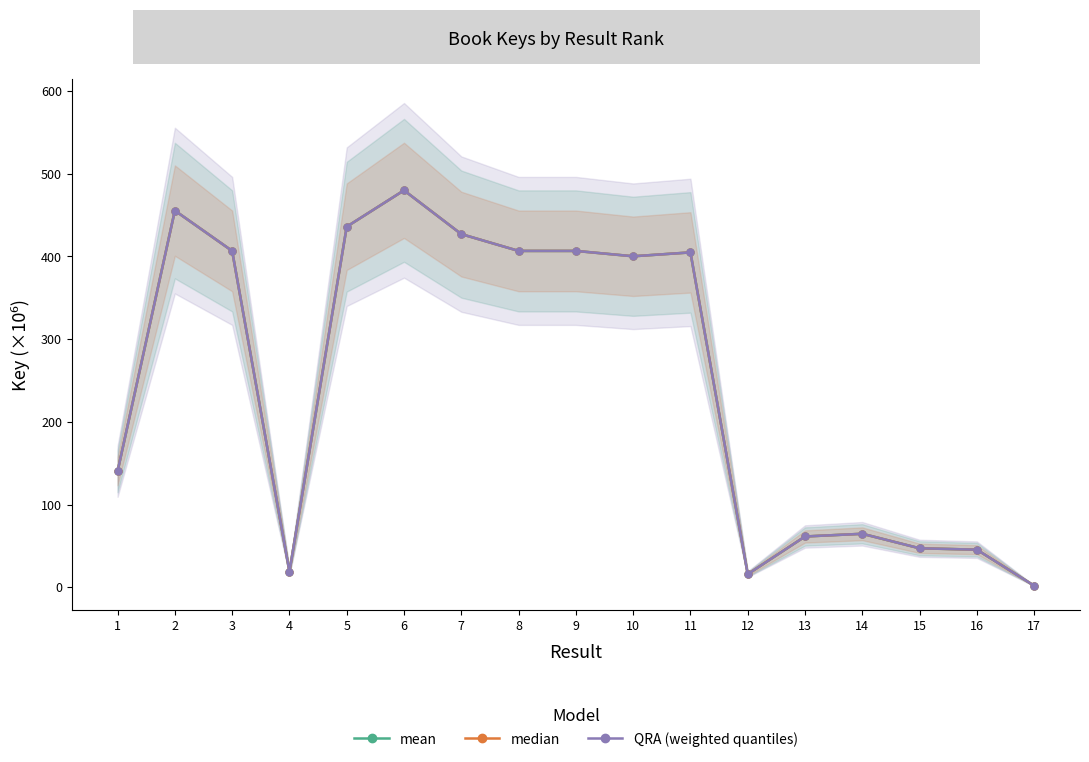

At which label does median first exceed 400?

2